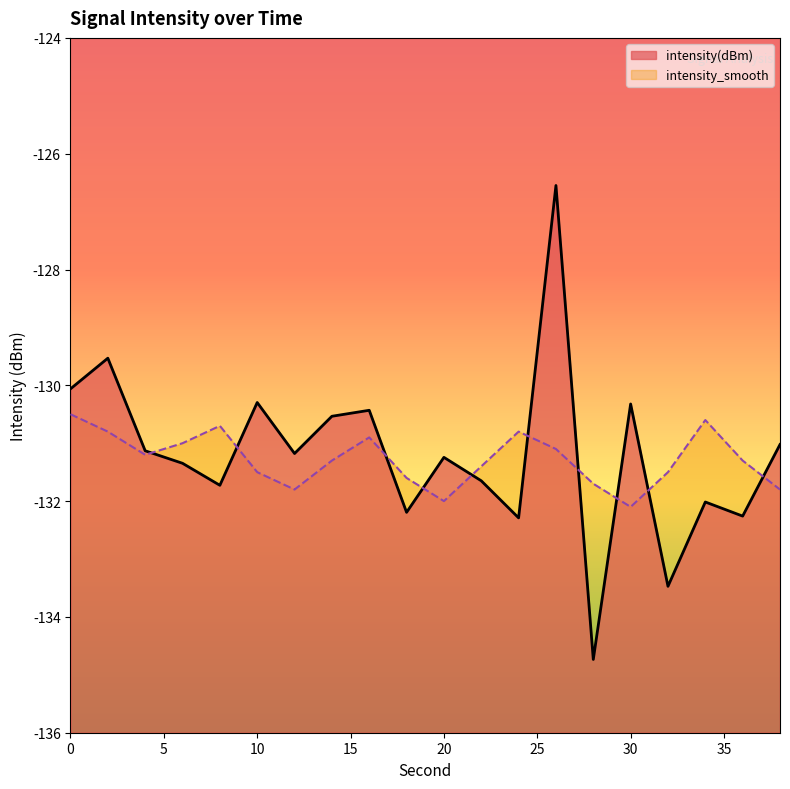

In intensity_smooth, how many points are lower than both neighbors (excluding endpoints)?

4